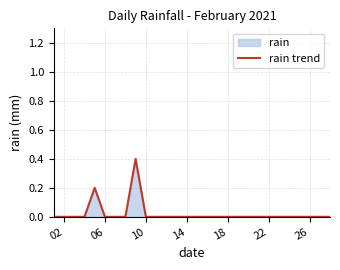

How many lines are shown in the chart?

1